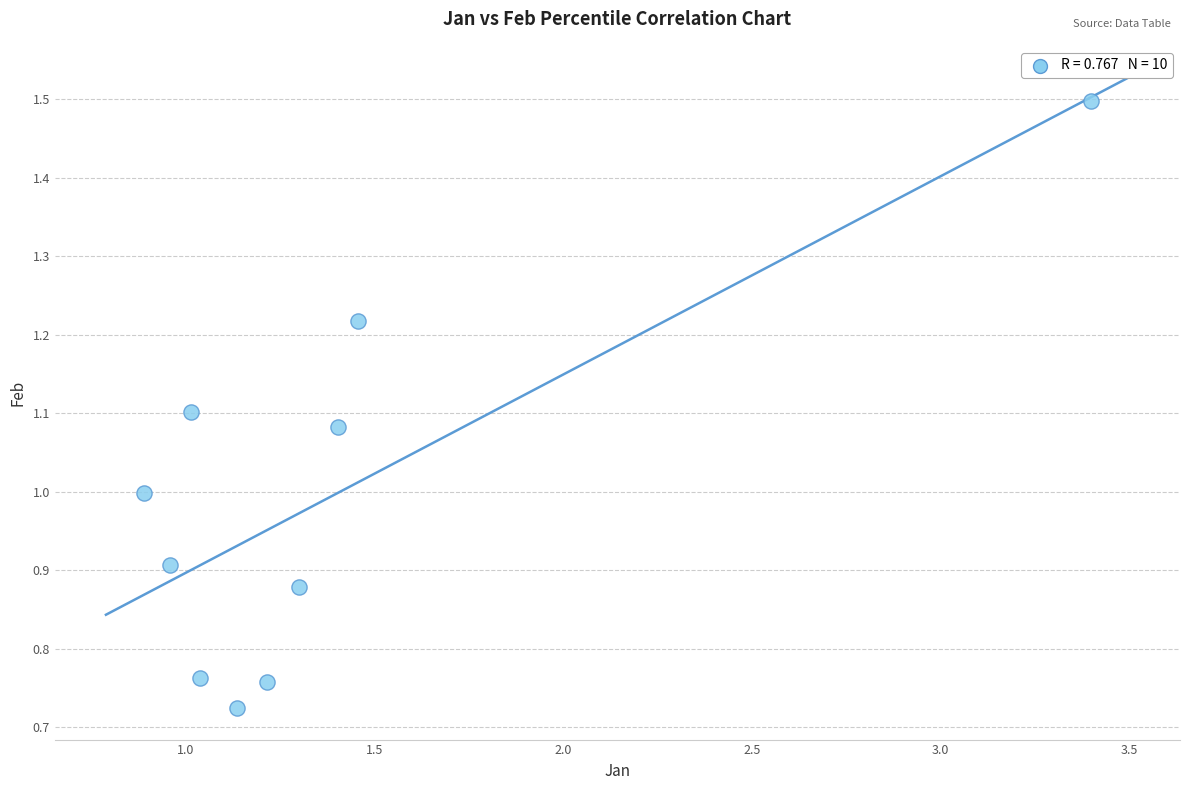

What is the average Y value?

1.0